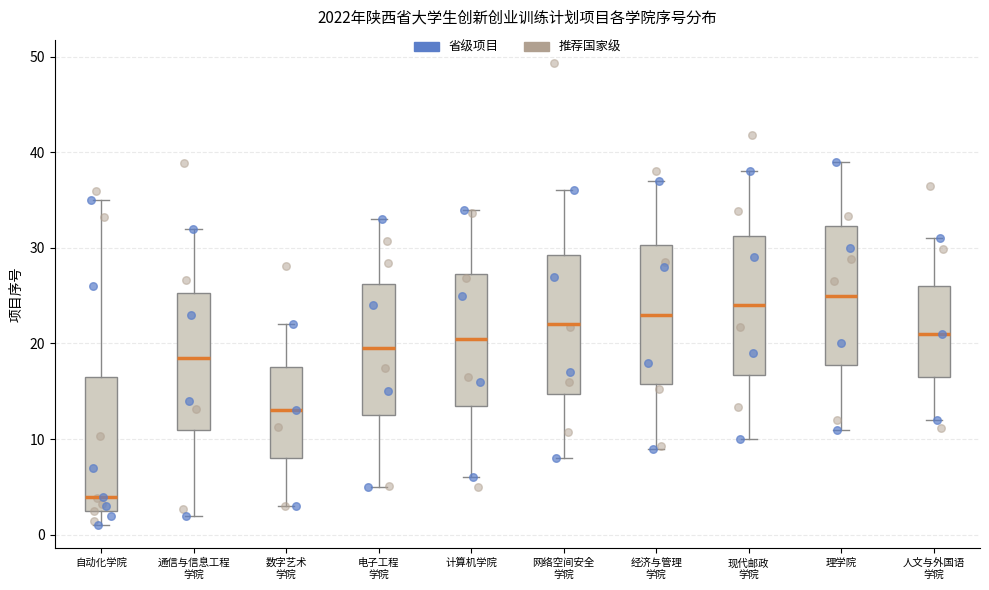

Reading left to right, transcribe this box plot: for each box, give where its median line is, the range the box spans, and where its two whiskers end, as read against the y-axis. The values are not printed on the chart, so give them approximately, as read against the axis.

自动化学院: median 4, box 3 to 17, whiskers 1 to 35
通信与信息工程 学院: median 19, box 11 to 25, whiskers 2 to 32
数字艺术 学院: median 13, box 8 to 18, whiskers 3 to 22
电子工程 学院: median 20, box 13 to 26, whiskers 5 to 33
计算机学院: median 21, box 14 to 27, whiskers 6 to 34
网络空间安全 学院: median 22, box 15 to 29, whiskers 8 to 36
经济与管理 学院: median 23, box 16 to 30, whiskers 9 to 37
现代邮政 学院: median 24, box 17 to 31, whiskers 10 to 38
理学院: median 25, box 18 to 32, whiskers 11 to 39
人文与外国语 学院: median 21, box 17 to 26, whiskers 12 to 31